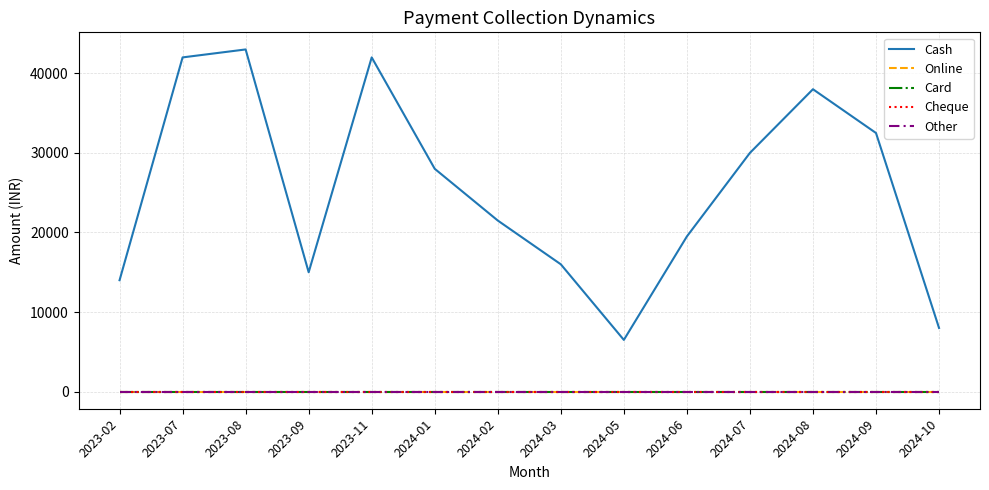

Does the chart have visible grid lines?

Yes